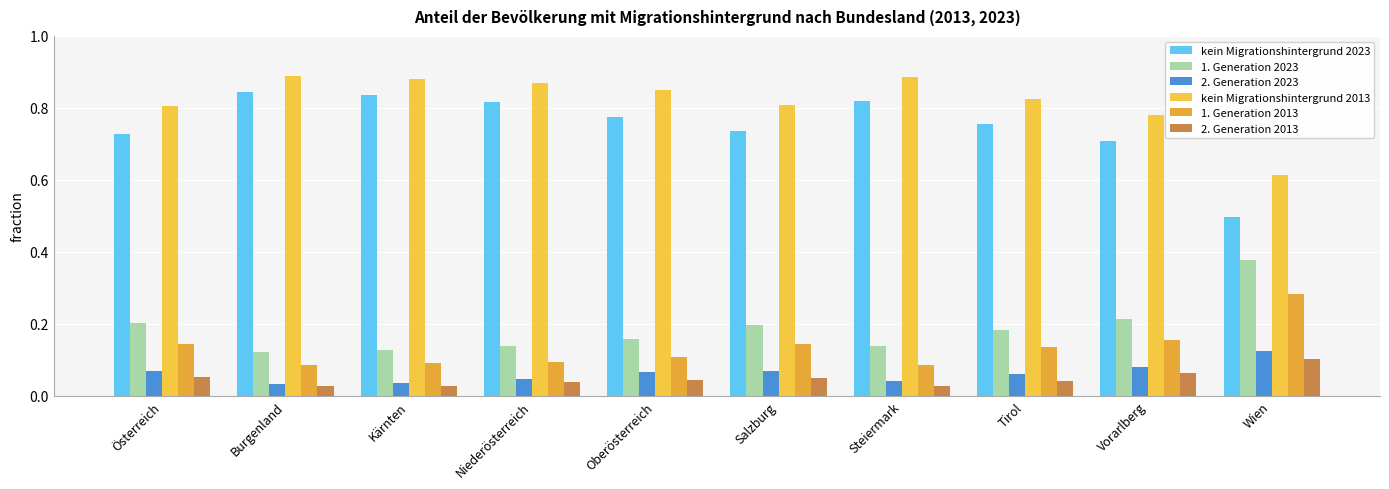

Between Österreich and Oberösterreich, which is larger?

Oberösterreich